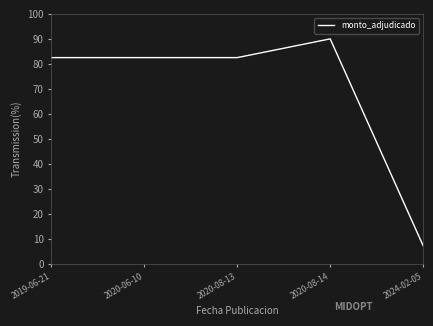

What value does the data have at 2020-06-10?

82.5